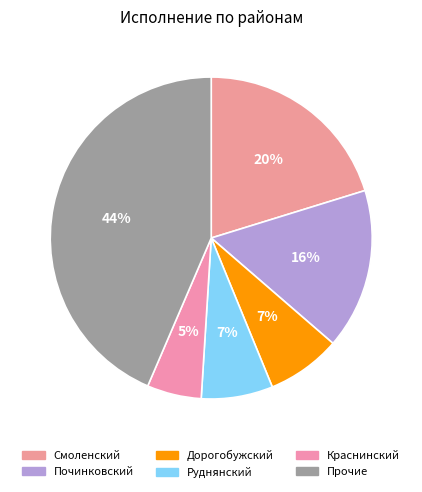

To the nearest percent, what portion does Смоленский represent?

20%